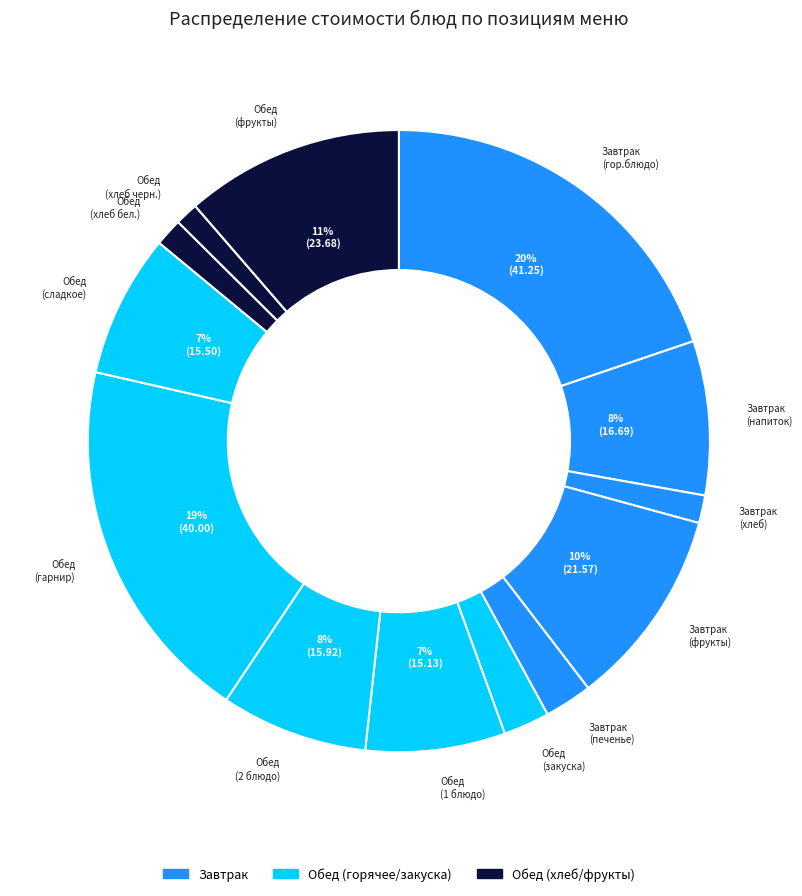

How many slices are in this pie chart?

13